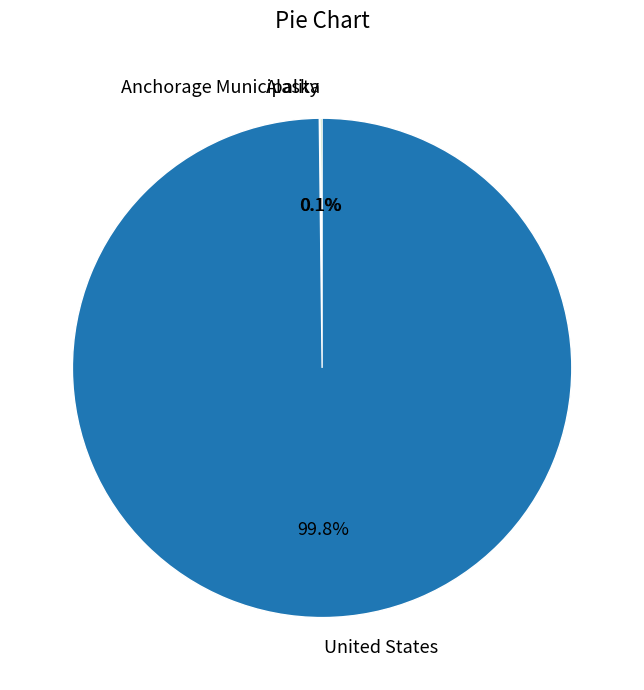

What is the largest slice in the pie chart?

United States